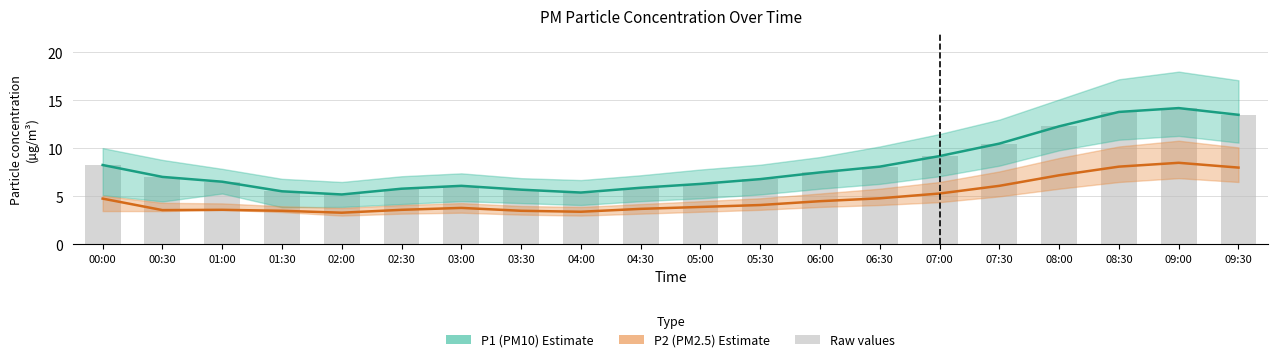

Which series has the widest spread of values?

P1 (PM10)